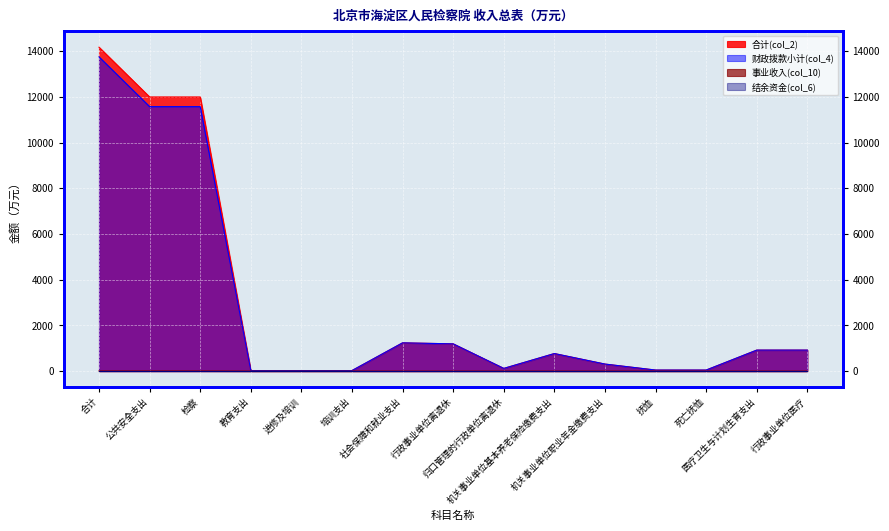

List the labels in order of 财政拨款小计(col_4) value, smallest first.

教育支出, 进修及培训, 培训支出, 抚恤, 死亡抚恤, 归口管理的行政单位离退休, 机关事业单位职业年金缴费支出, 机关事业单位基本养老保险缴费支出, 医疗卫生与计划生育支出, 行政事业单位医疗, 行政事业单位离退休, 社会保障和就业支出, 公共安全支出, 检察, 合计